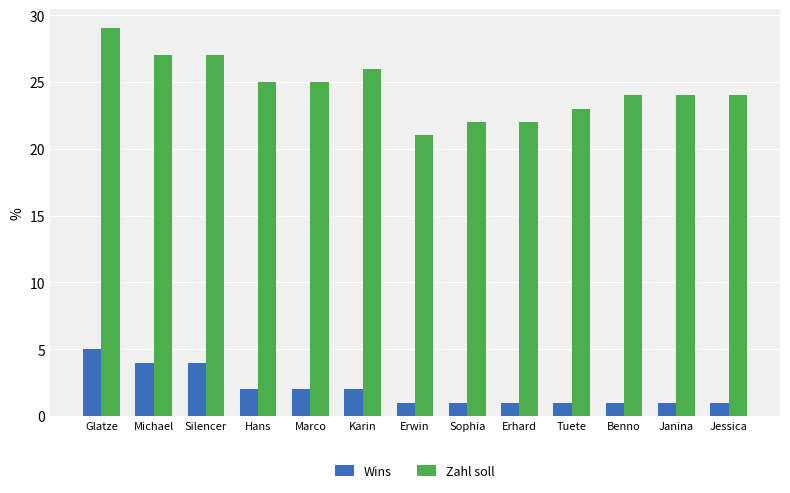

What is the difference between the second highest and second lowest values in the Wins series?

3